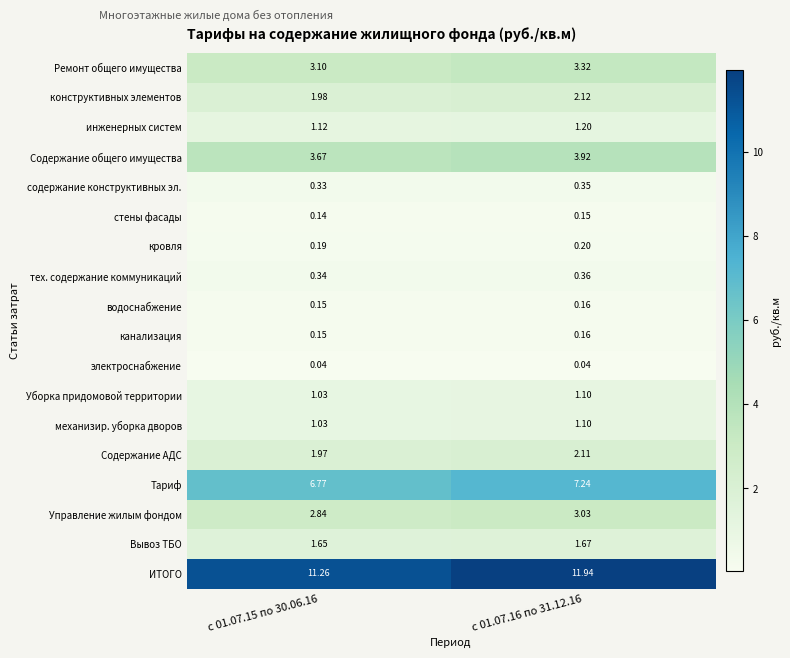

What is the spread (max minus min) of values at с 01.07.15 по 30.06.16?

11.2